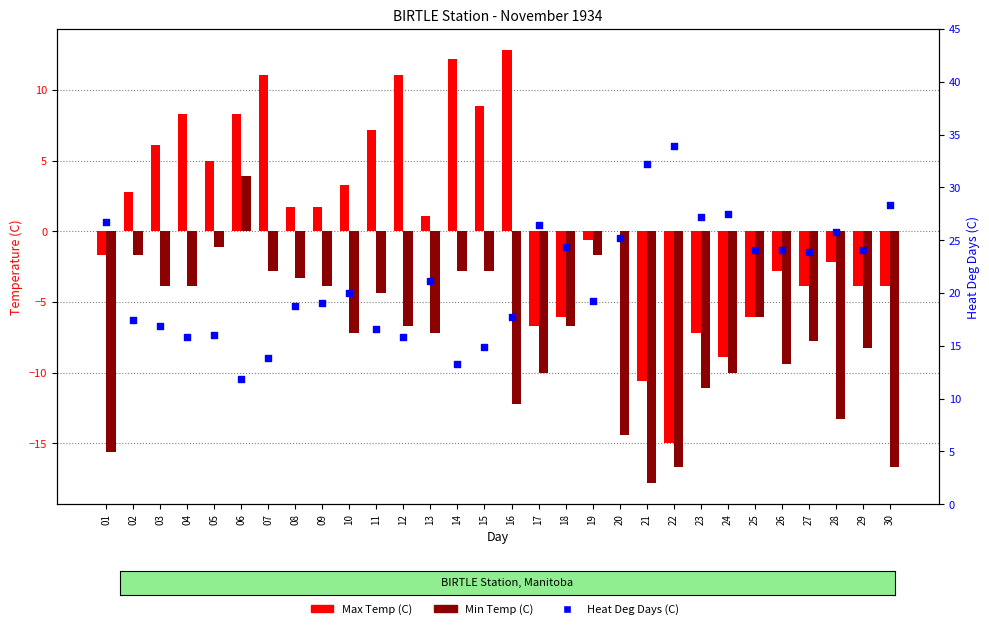

What are all the series names shown in the legend?

Max Temp (C), Min Temp (C), Heat Deg Days (C)